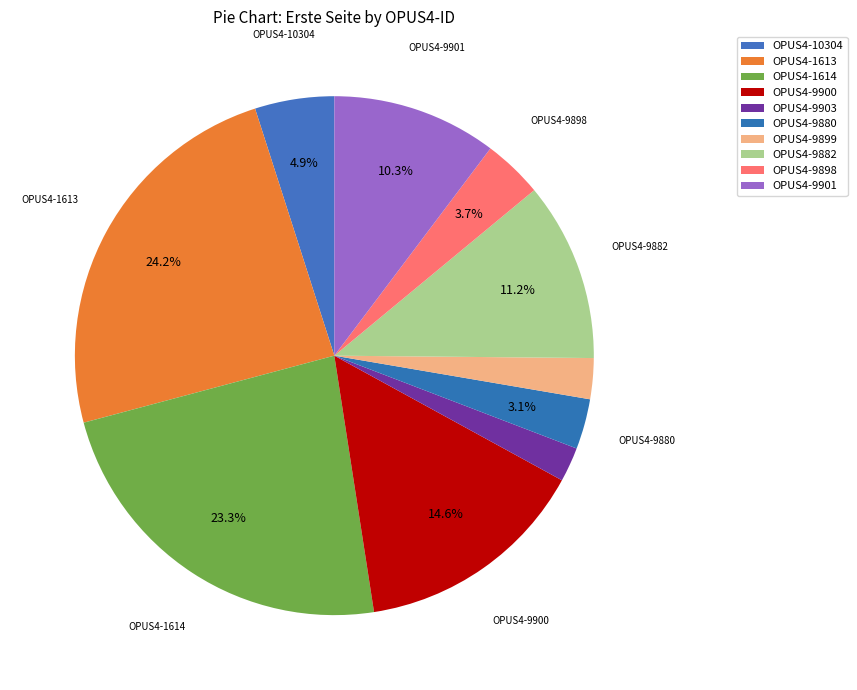

To the nearest percent, what is the difference between the largest and smallest slice percentages?

22%